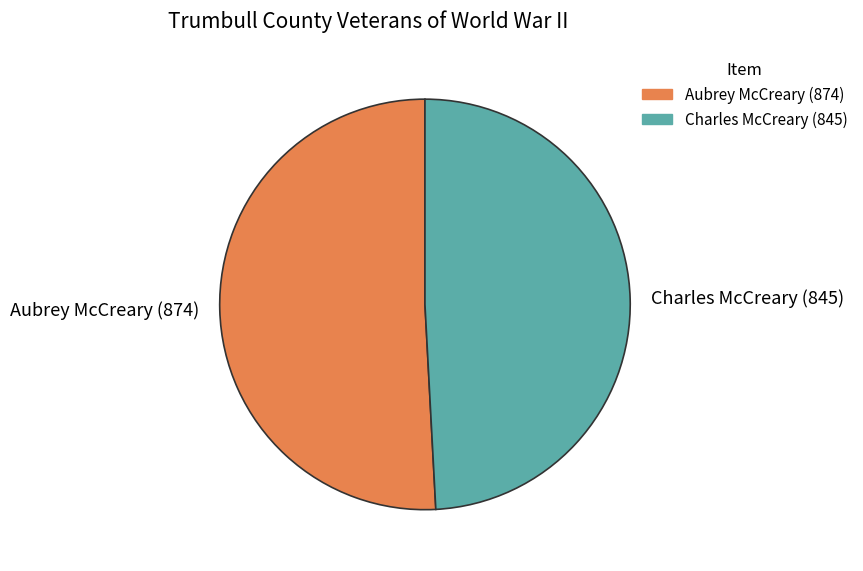

Is there a majority slice in this chart?

Yes